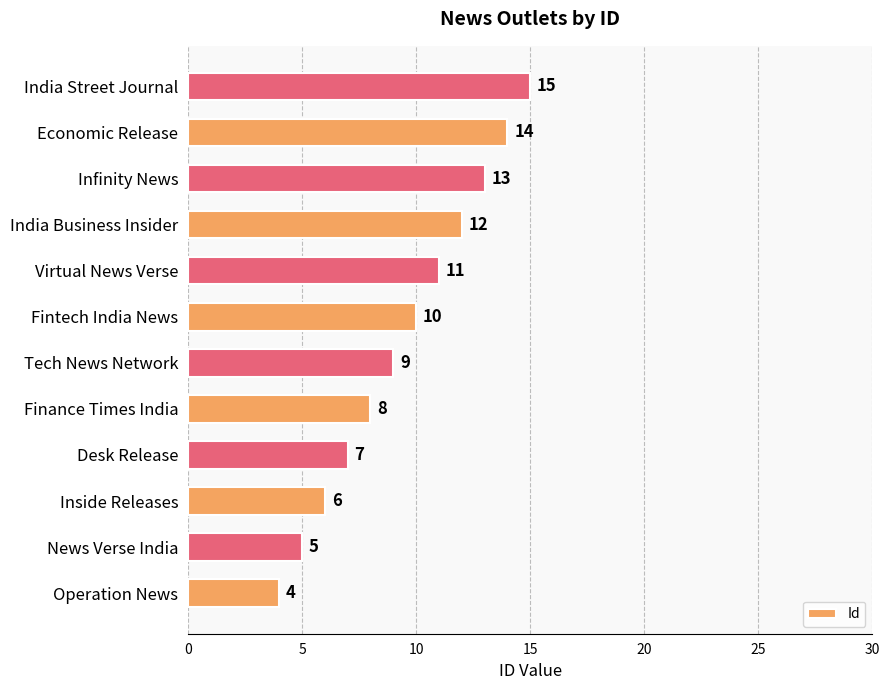

At which label is the value closest to 9?

Tech News Network